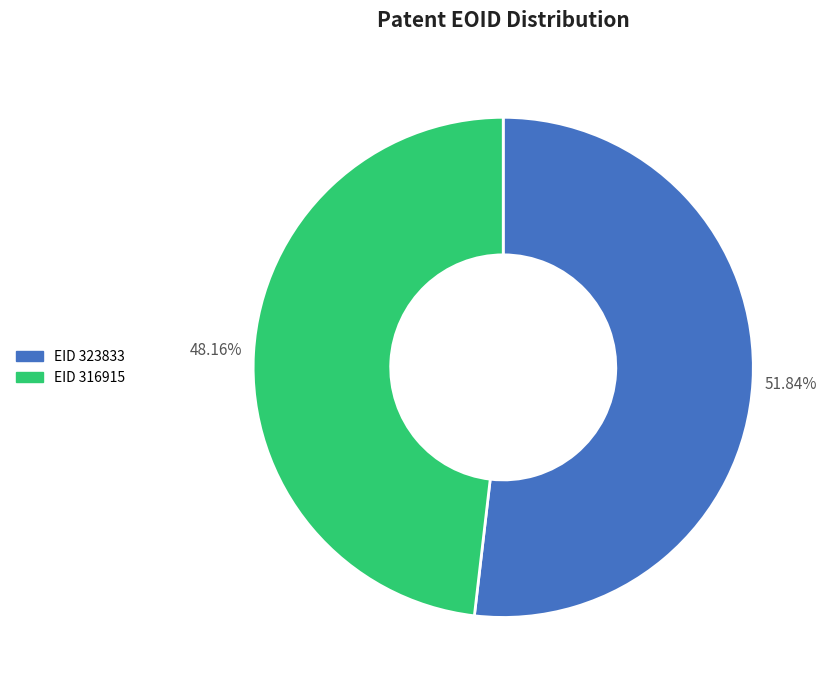

To the nearest percent, what is the difference between the largest and smallest slice percentages?

4%